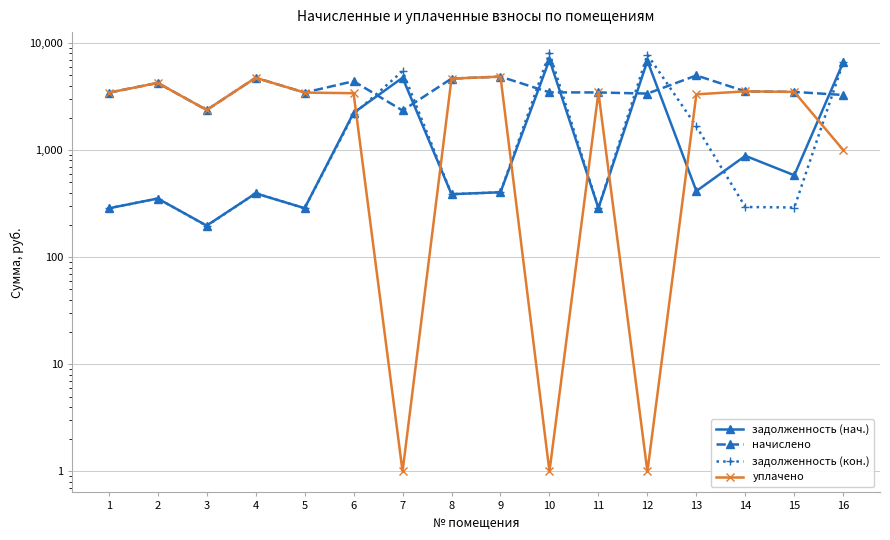

Rank the series at 16 from lowest to highest value.

уплачено, начислено, задолженность (кон.), задолженность (нач.)